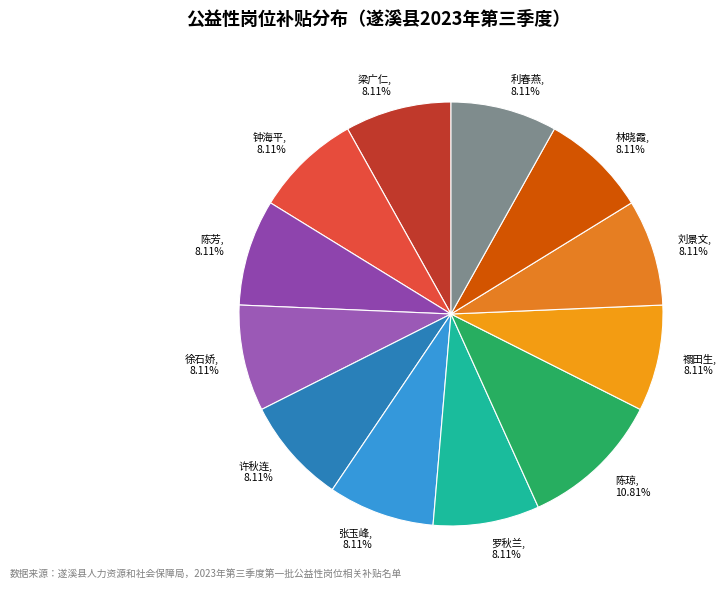

Which category has the biggest portion of the pie?

陈琼